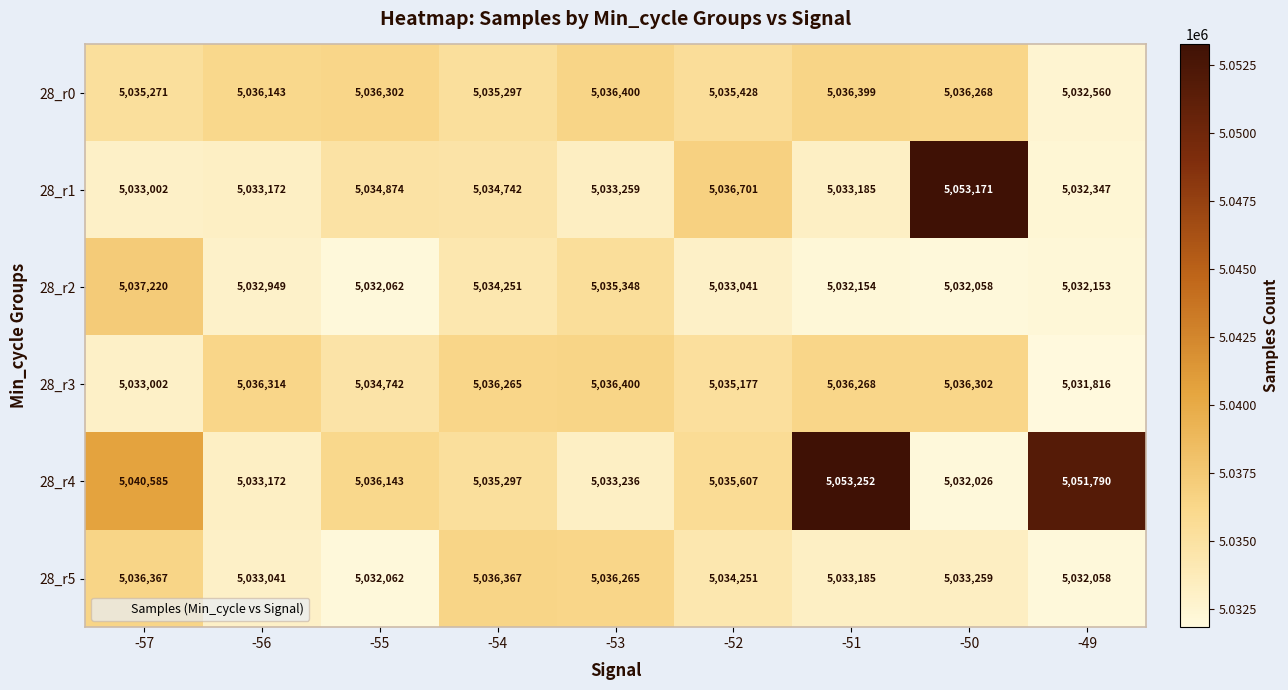

Which category has the lowest value across all series?

-49